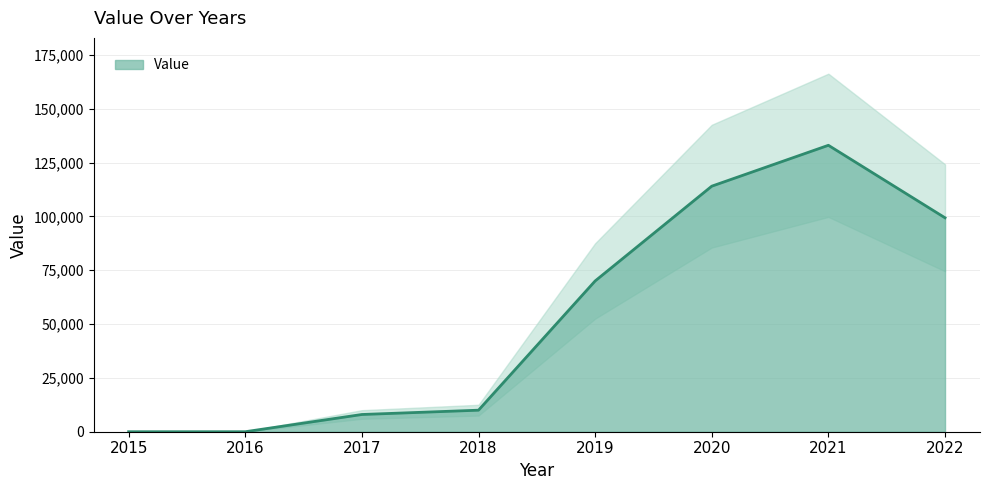

What is the difference between the maximum and minimum values?

132990